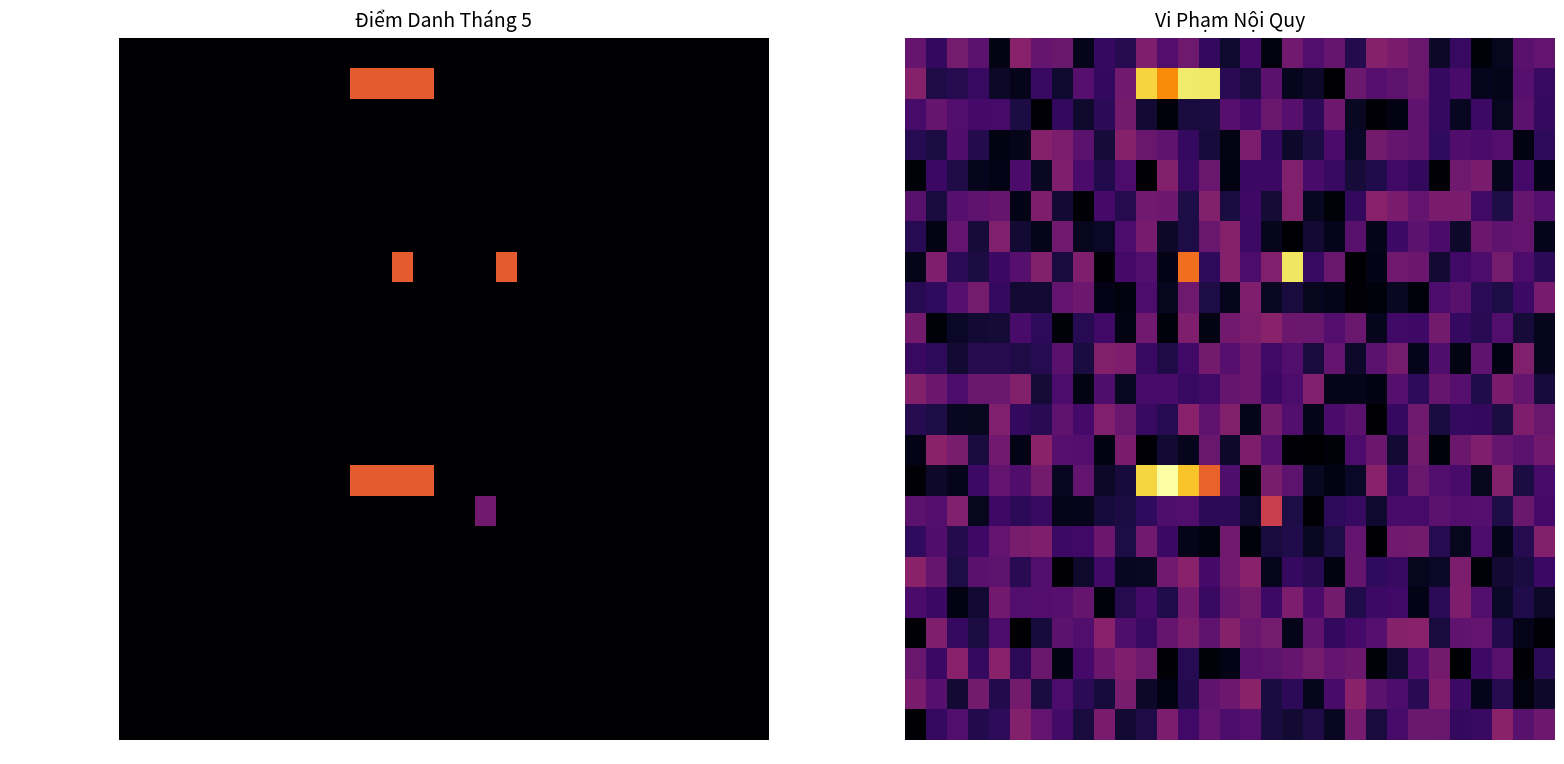

The value of Võ Tấn Sang at 21 is 0.1. True or false?

True